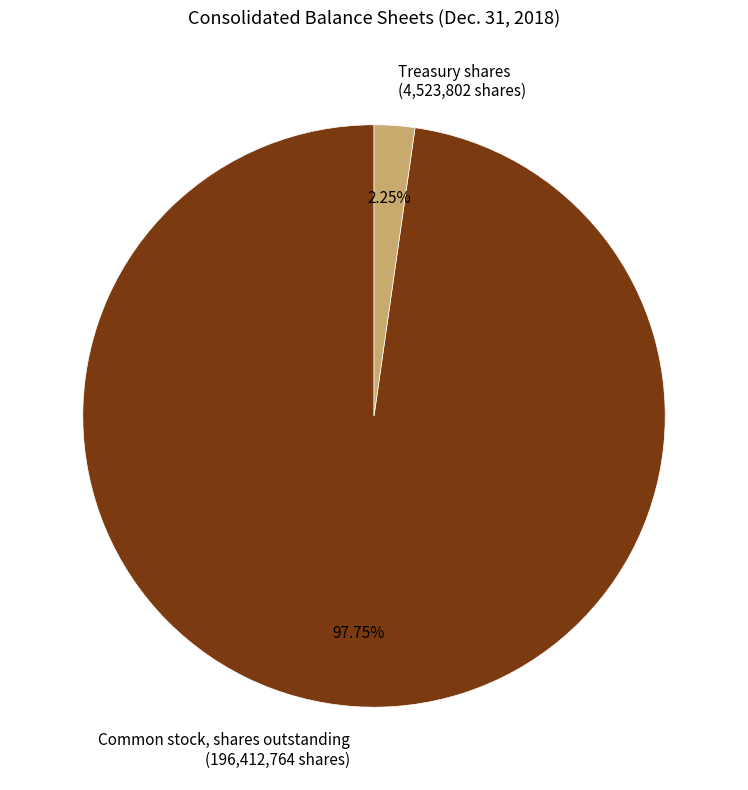

Which category has the biggest portion of the pie?

Common stock, shares outstanding